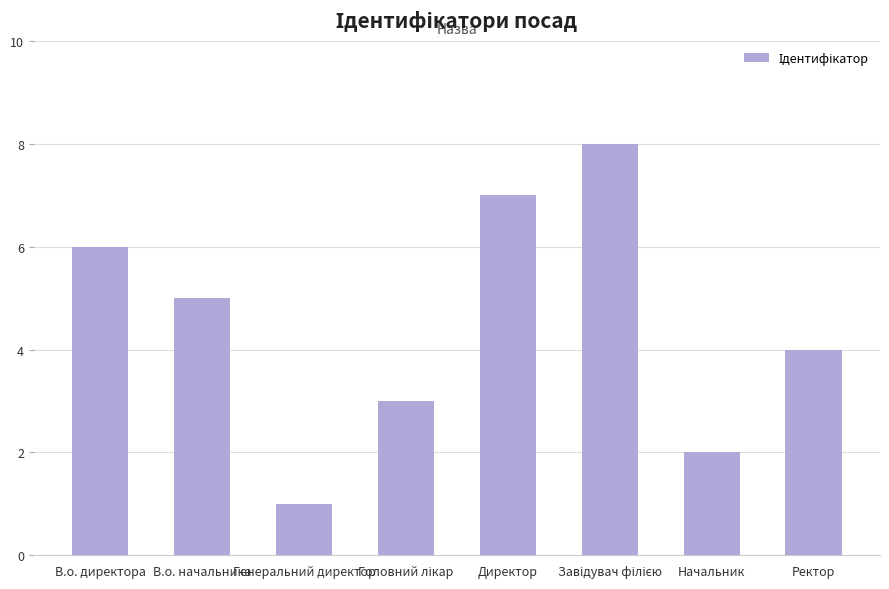

What is the difference between the second highest and minimum values?

6